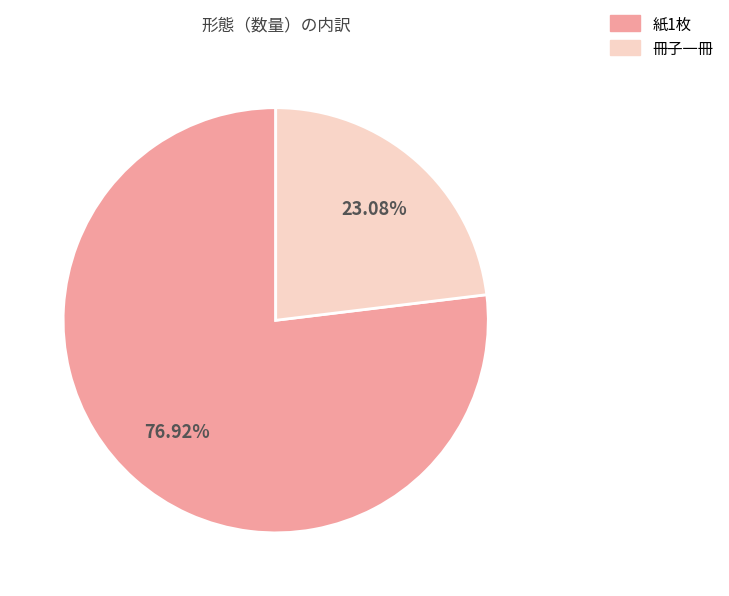

Is it true that 冊子一冊 is 23% of the pie?

True